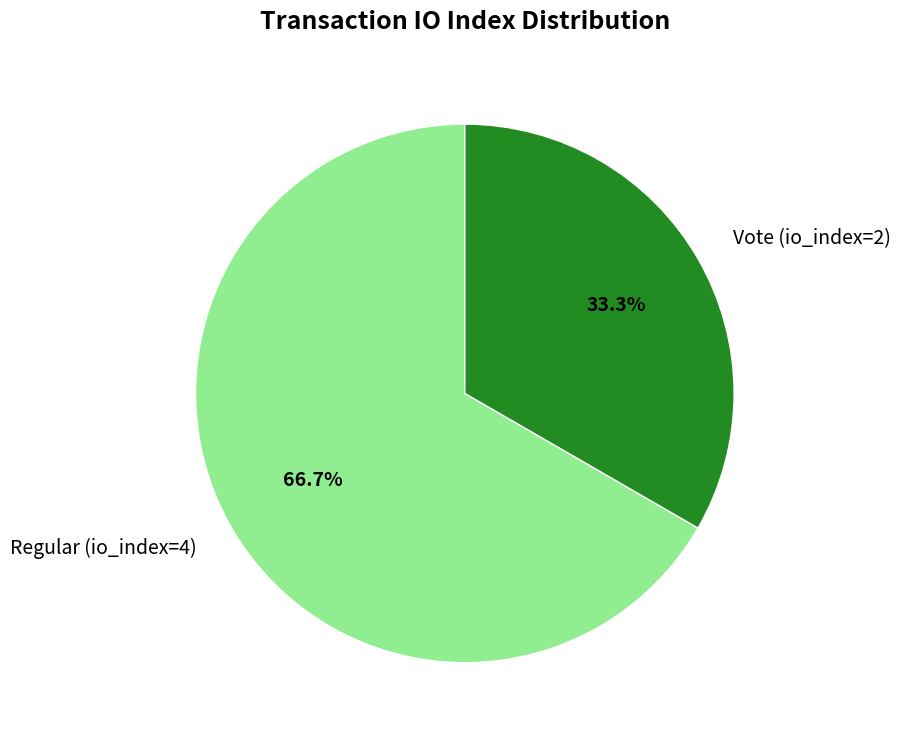

To the nearest percent, what percentage of the pie is Vote (io_index=2)?

33%